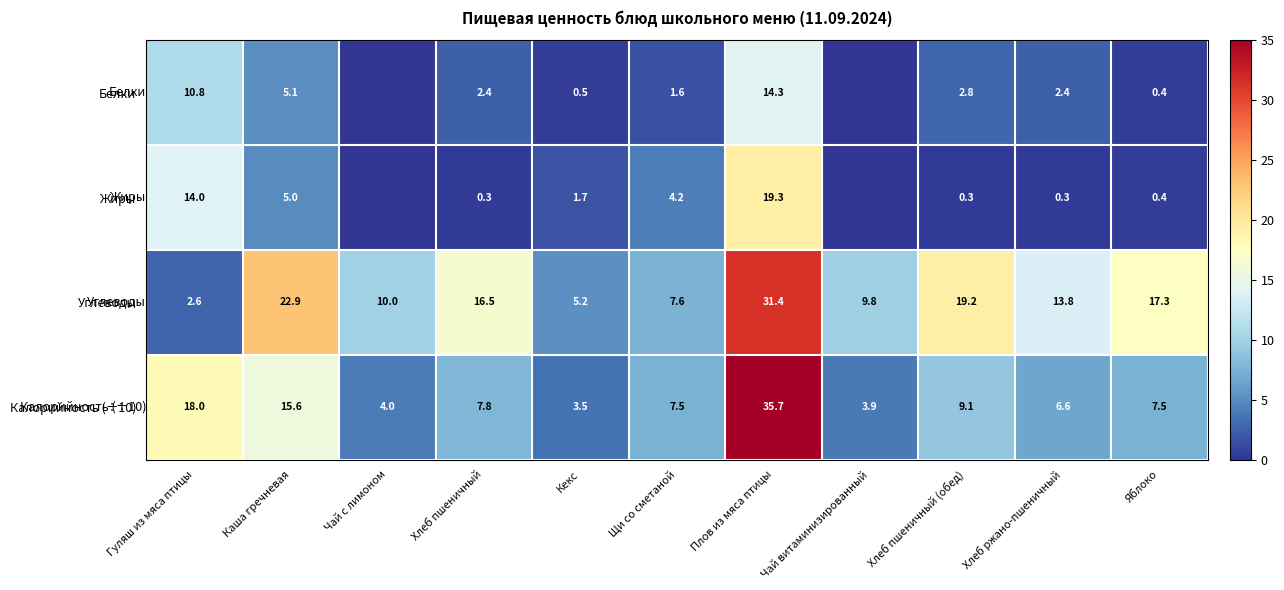

Is the value of Калорийность (÷10) at Яблоко greater than the value of Белки at Хлеб пшеничный?

Yes